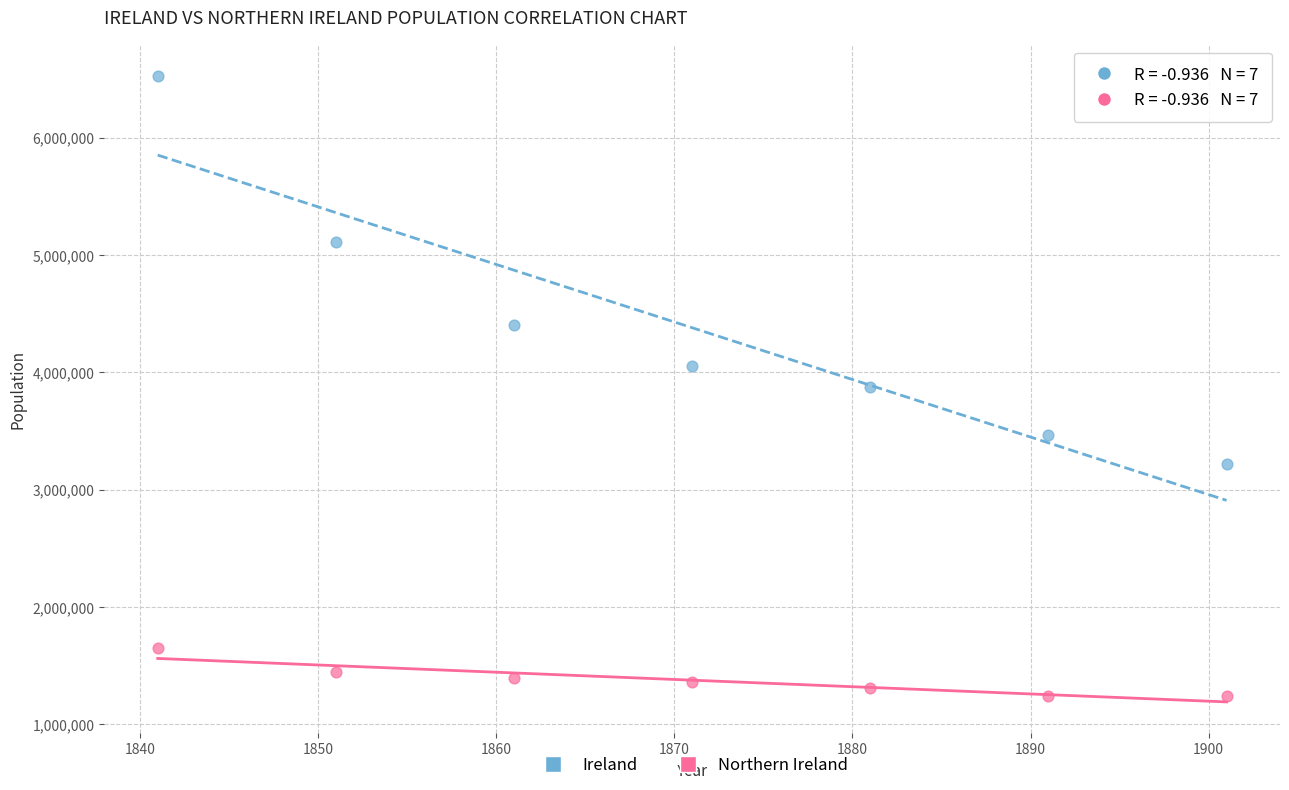

Which series has the widest spread of Y values?

Ireland